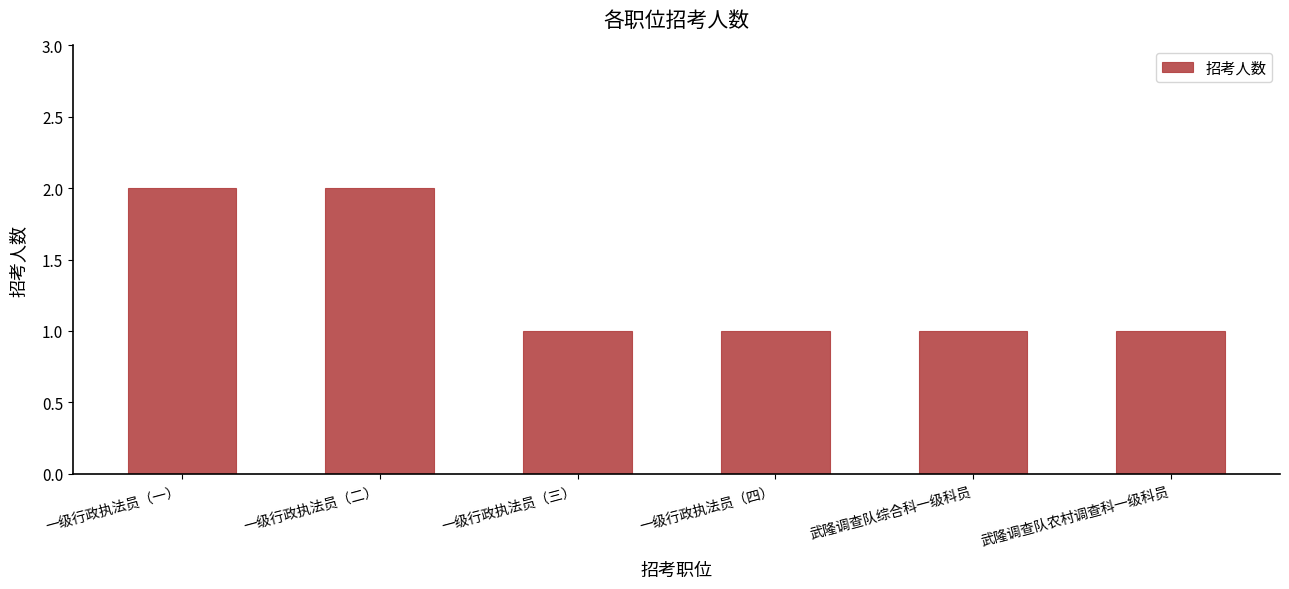

What position from the right is 一级行政执法员（三）?

4